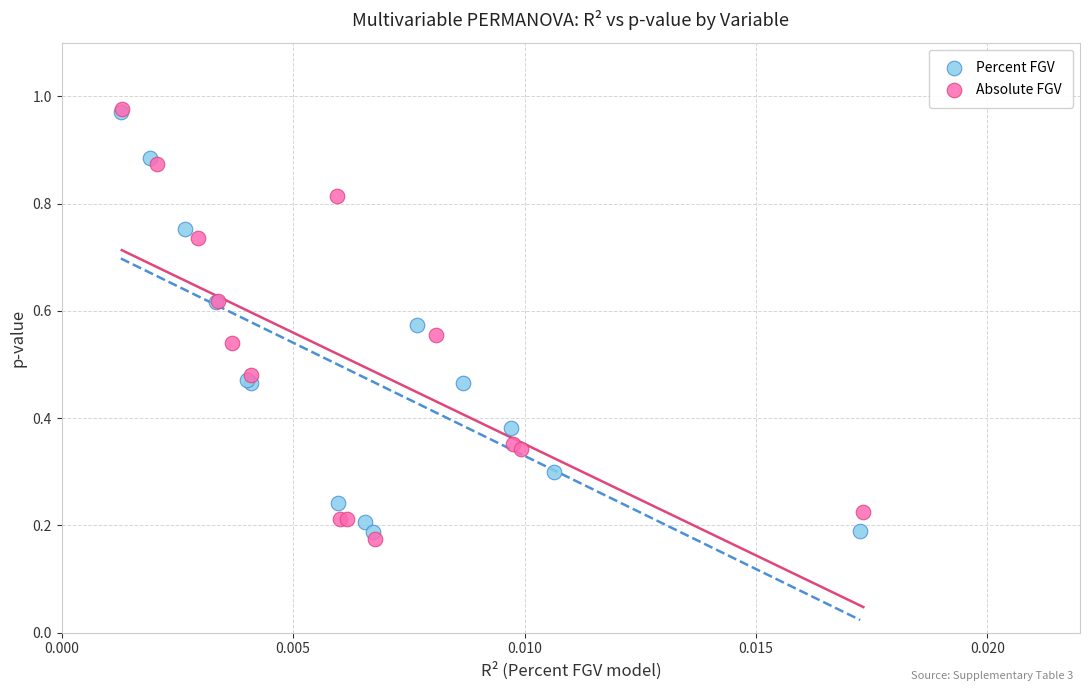

What are all the series names shown in the legend?

Percent FGV, Absolute FGV